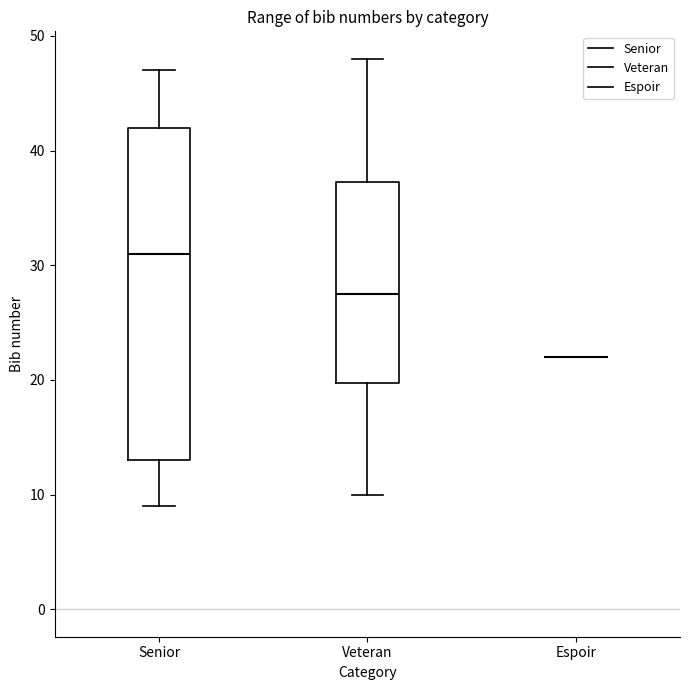

Reading left to right, read every box against the y-axis: the position of its median line, the range the box covers, and the ends of its whiskers. The values are not printed on the chart, so give them approximately, as read against the axis.

Senior: median 31, box 13 to 42, whiskers 9 to 47
Veteran: median 28, box 20 to 37, whiskers 10 to 48
Espoir: box collapsed to a line at 22, whiskers 22 to 22